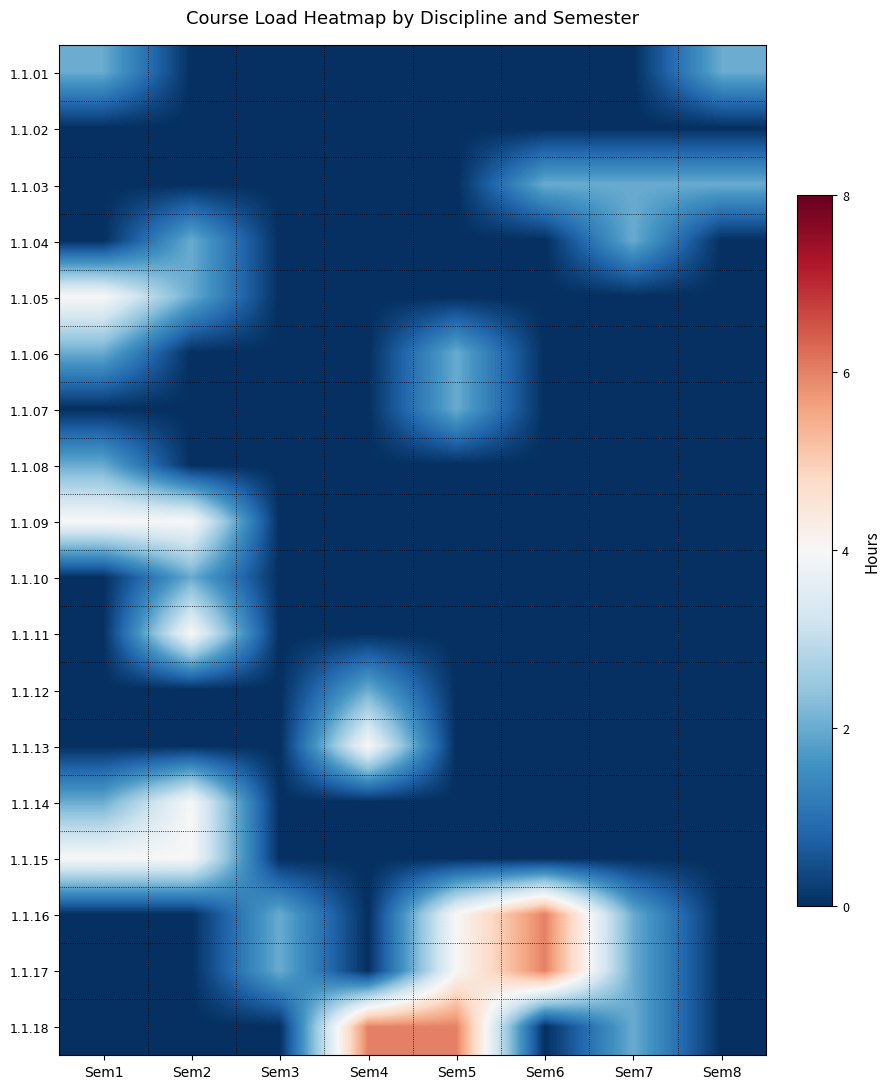

What is the greatest value displayed?

6